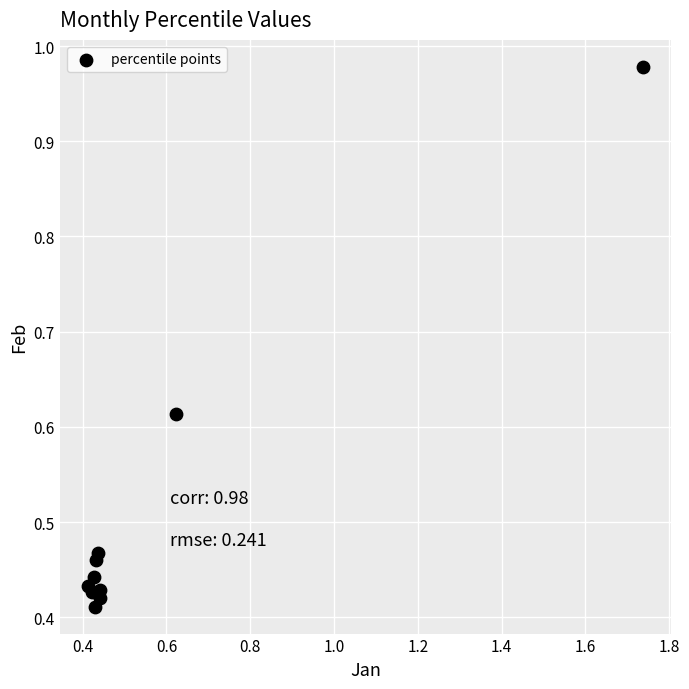

What is the range of X values (max minus min)?

1.3